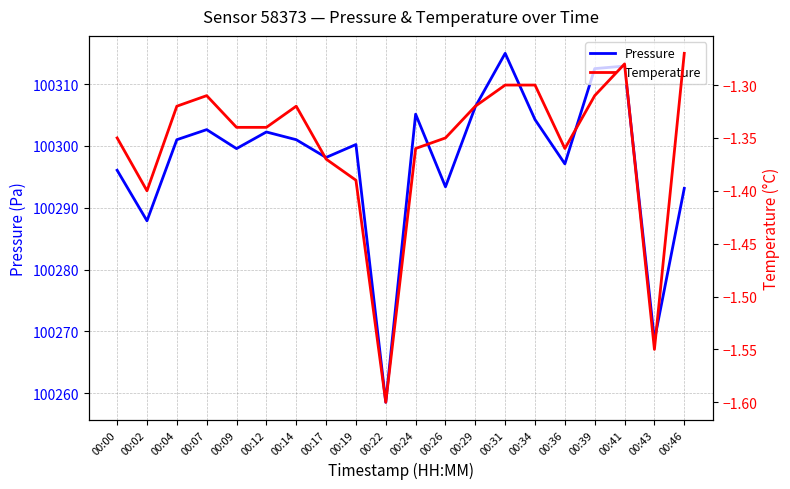

At which category does Temperature reach its first local valley?

00:02